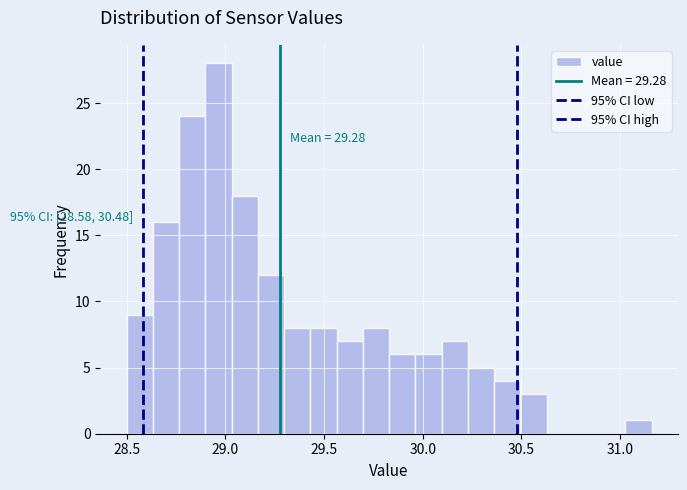

Read against the x-axis, roughly where is the centre of the tallest bar?

28.95